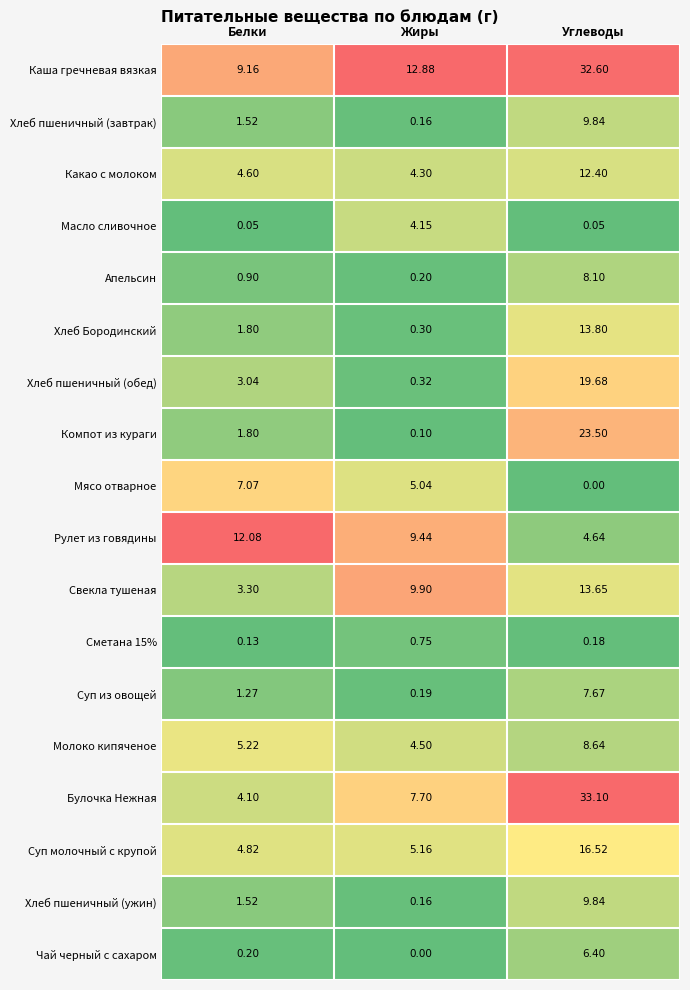

Is the value of Рулет из говядины at Белки greater than the value of Хлеб Бородинский at Углеводы?

No